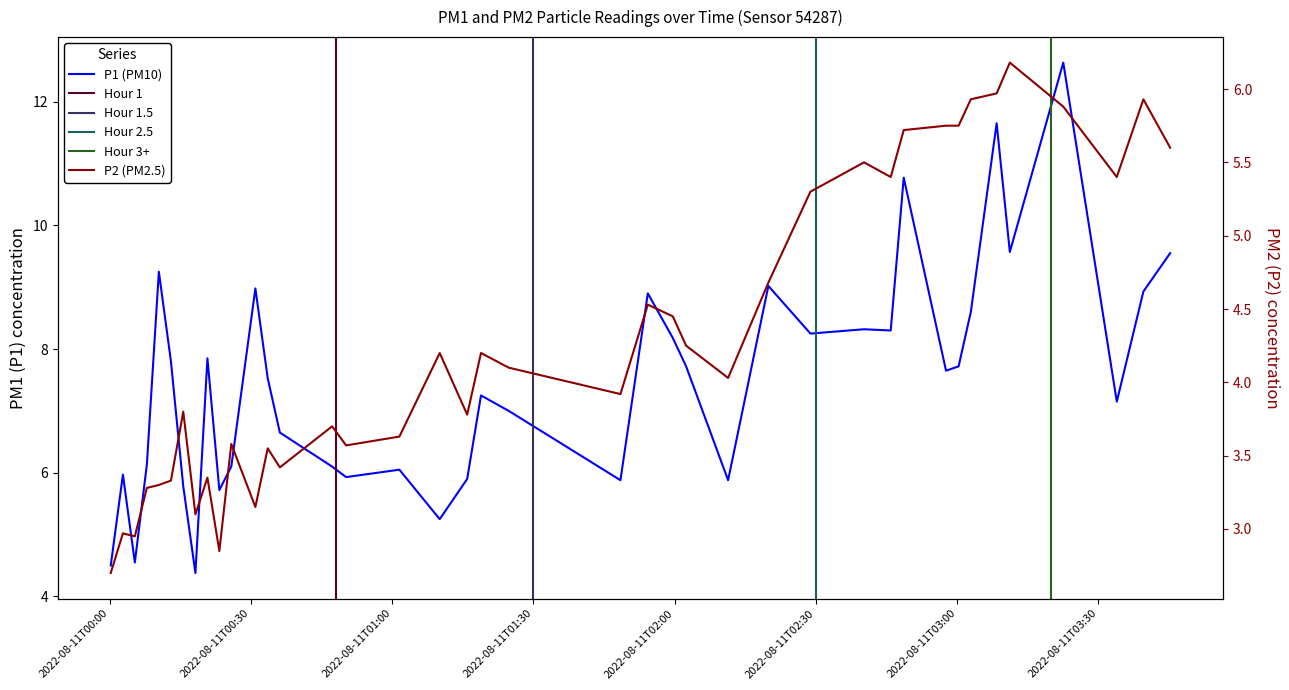

Which series has the largest range (max minus min)?

P1